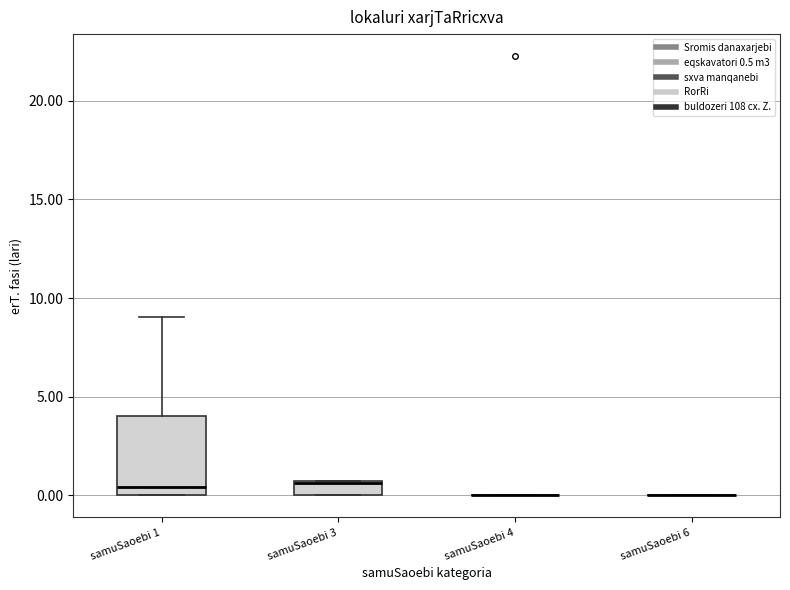

Comparing the boxes themselves (not the whiskers), which one is the tallest?

samuSaoebi 1